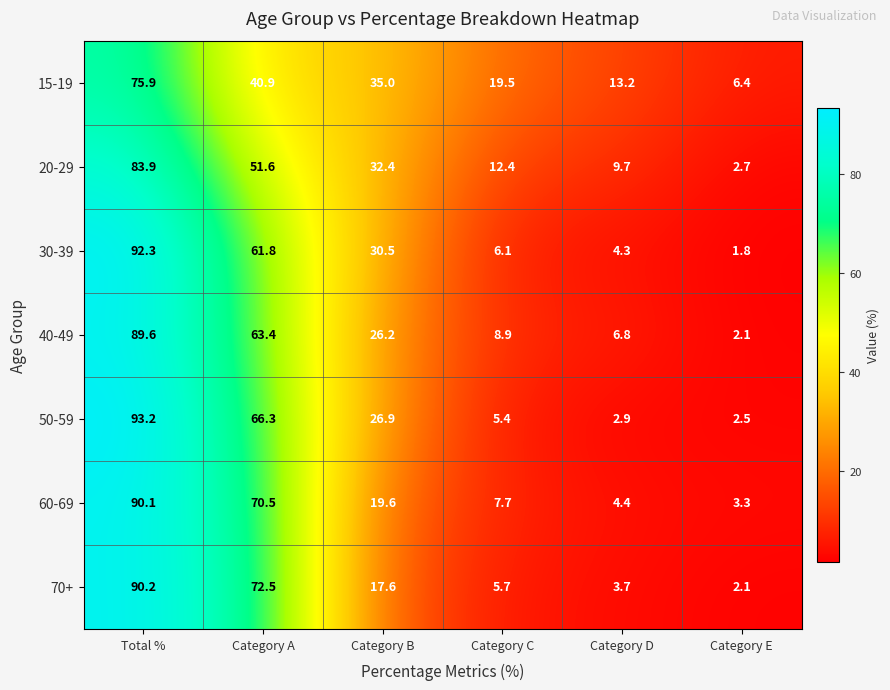

True or false: 60-69 has a value of 54.9 at Total %.

False